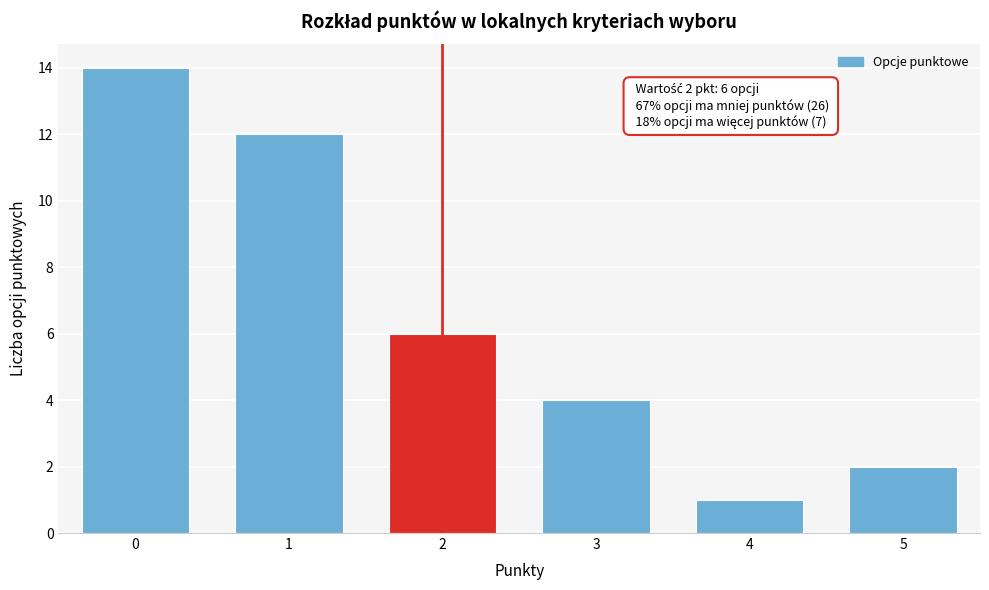

Reading left to right, transcribe all the data shown in this chart.

0=14	1=12	2=6	3=4	4=1	5=2